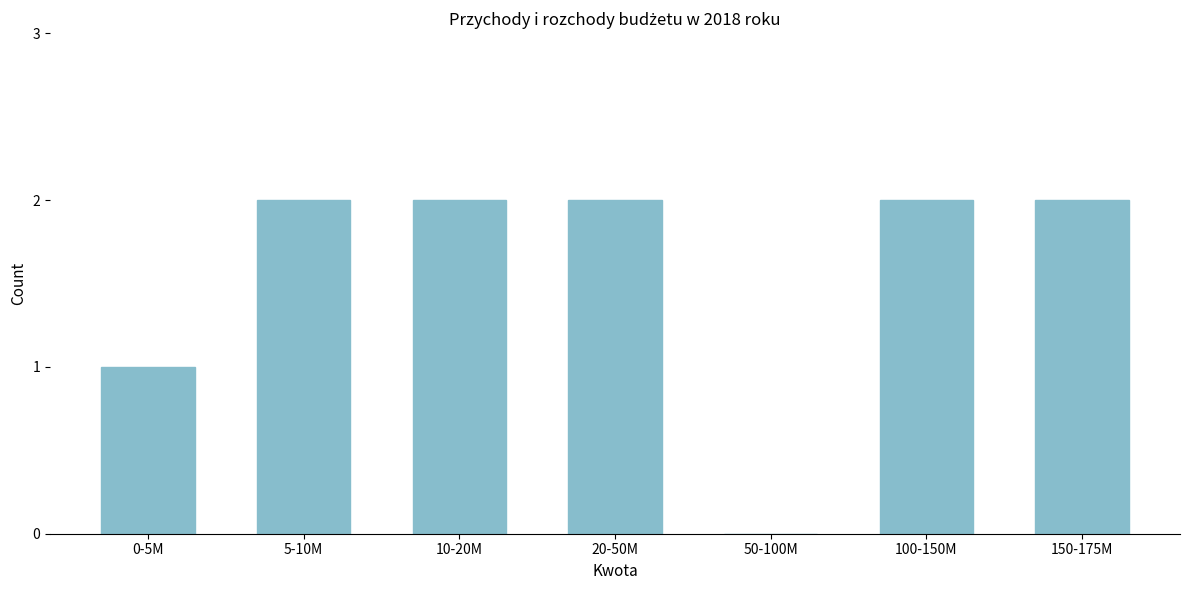

Reading right to left, what are all the values shown in this chart?

150-175M=2	100-150M=2	50-100M=0	20-50M=2	10-20M=2	5-10M=2	0-5M=1